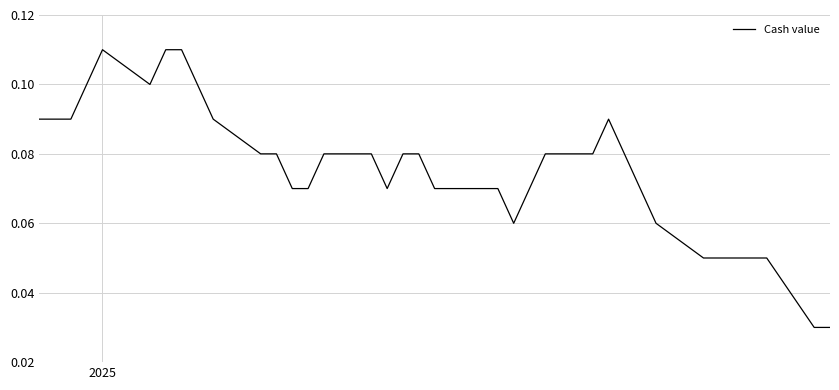

Does the chart display data point markers on the line(s)?

No